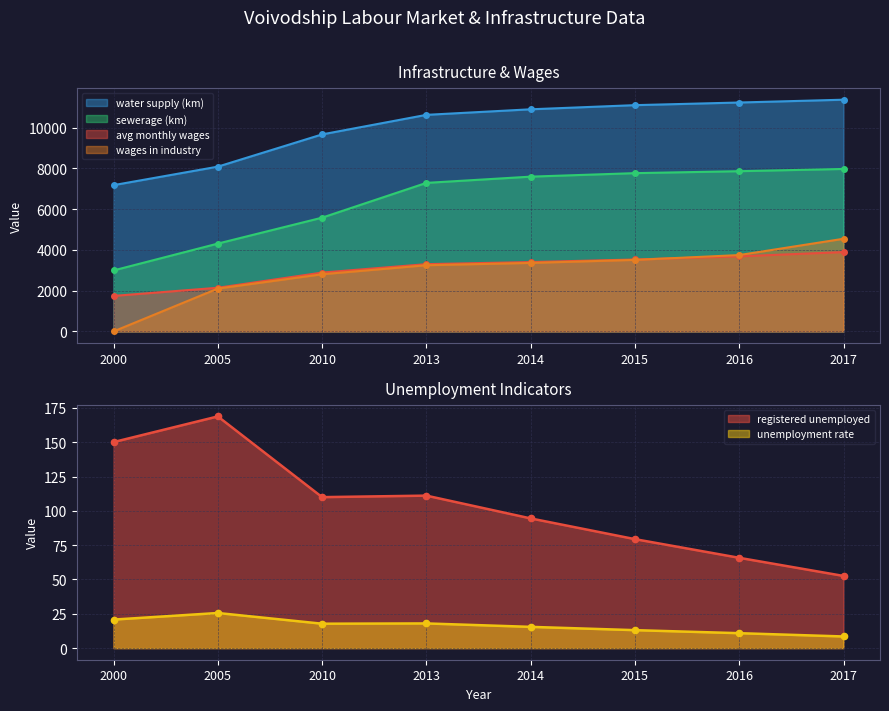

The value of unemployment rate at 2013 is 18.0. True or false?

True